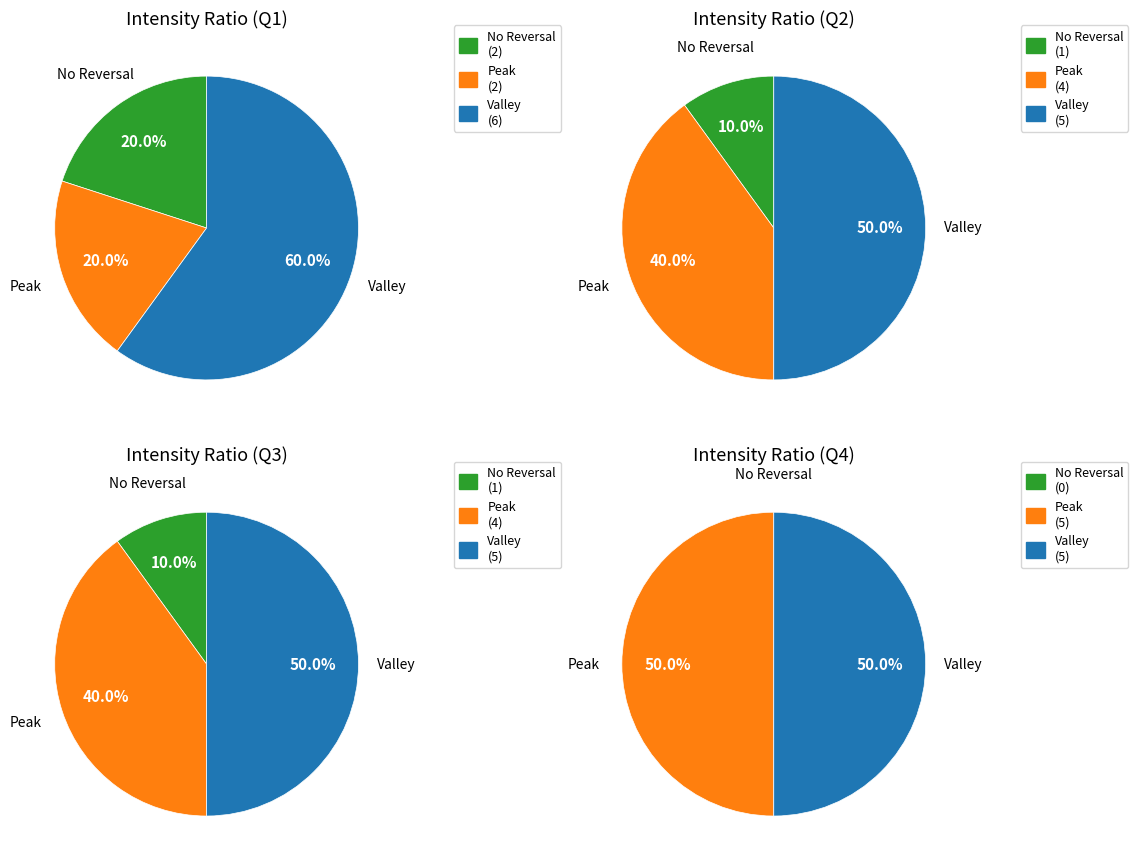

Is it true that 3 is 34% of the pie?

False